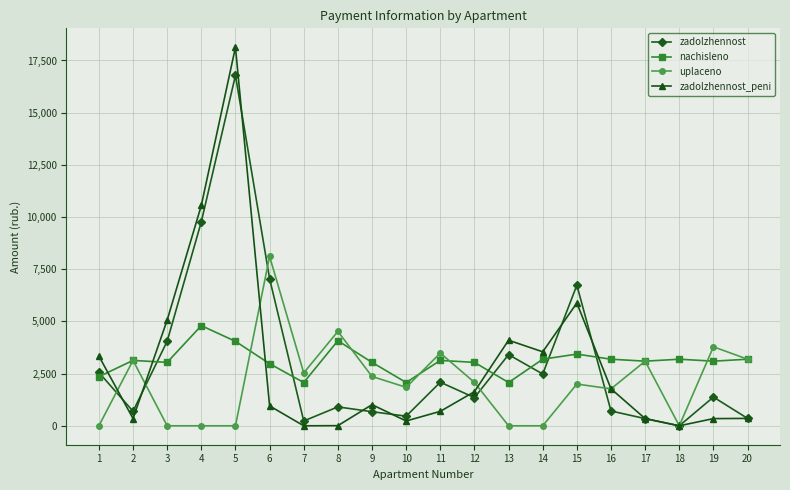

What is the highest value of the uplaceno series?

8114.5